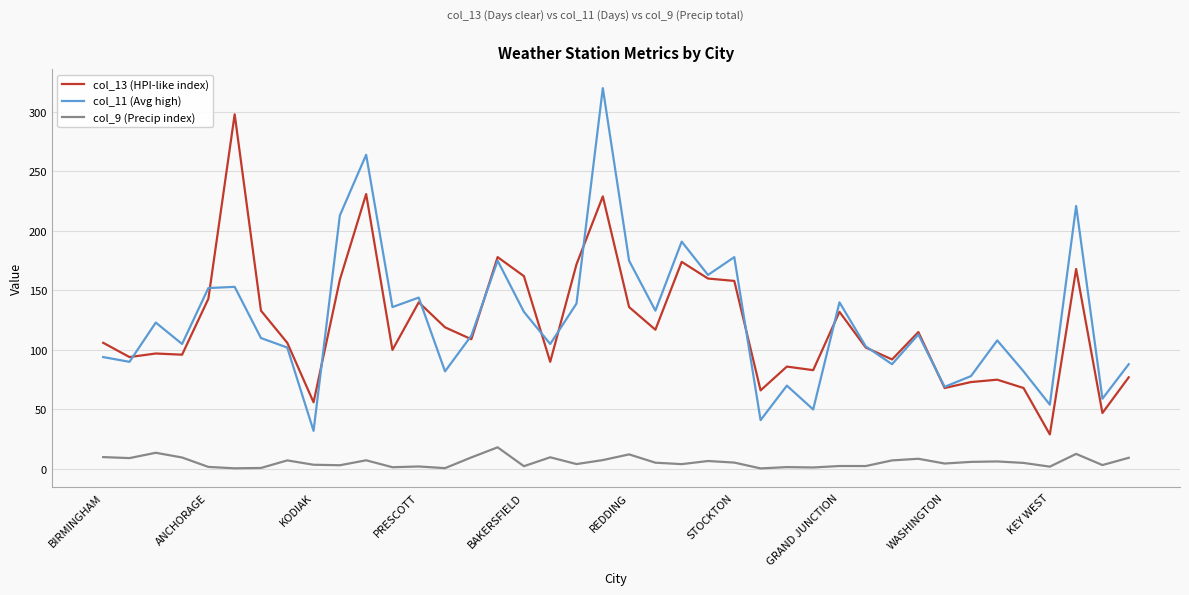

What is the difference between the second highest and second lowest values in the col_13 (HPI-like index) series?

184.0